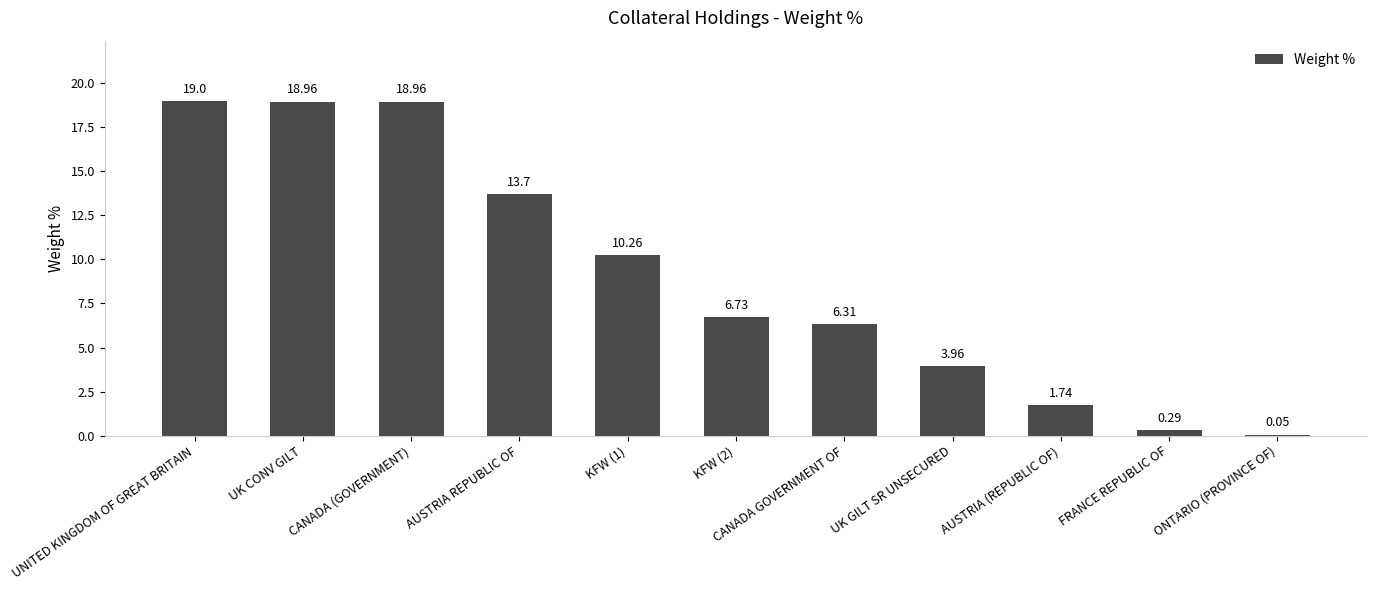

What is the sum of all values?

100.0